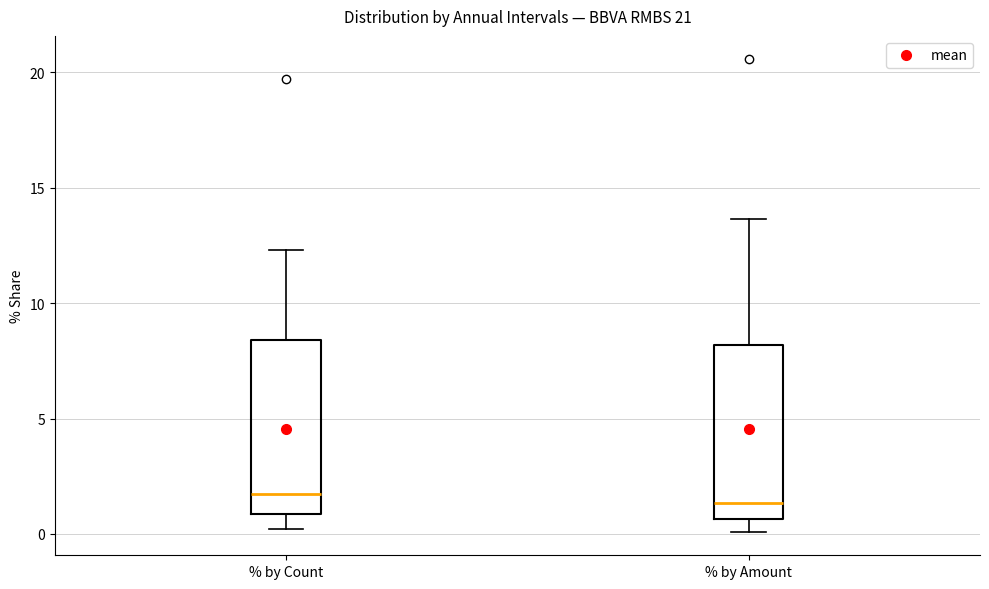

Where is the upper edge of the box for % by Amount on the y-axis? The values are not printed on the chart, so give them approximately, as read against the axis.

8.0